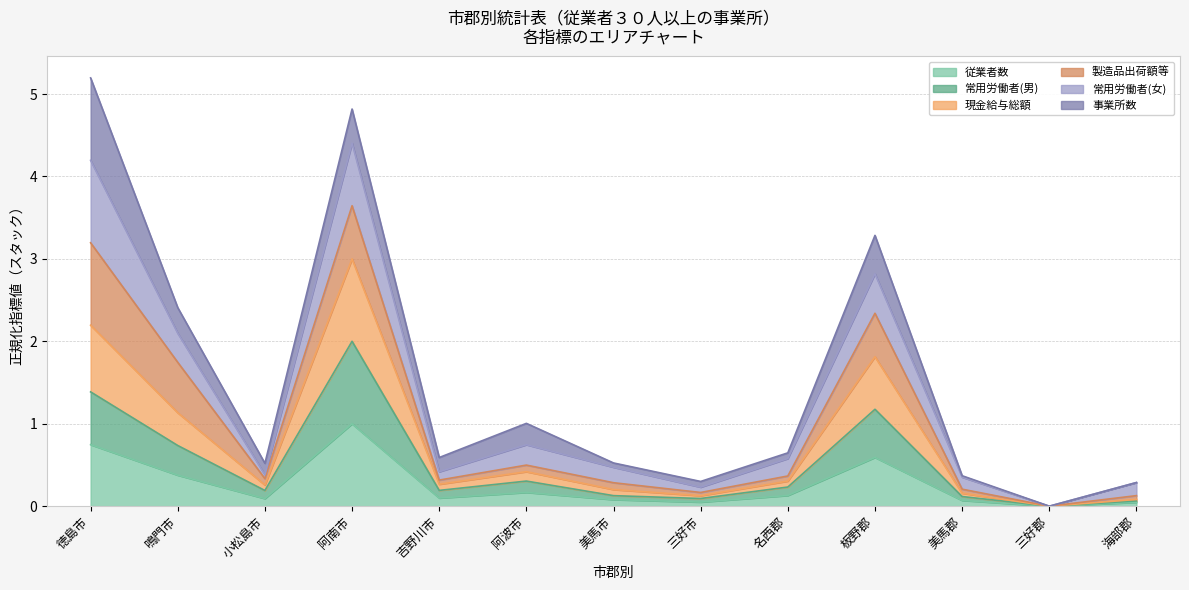

What is the value of the 現金給与総額 point at the 9th from the left?

0.3